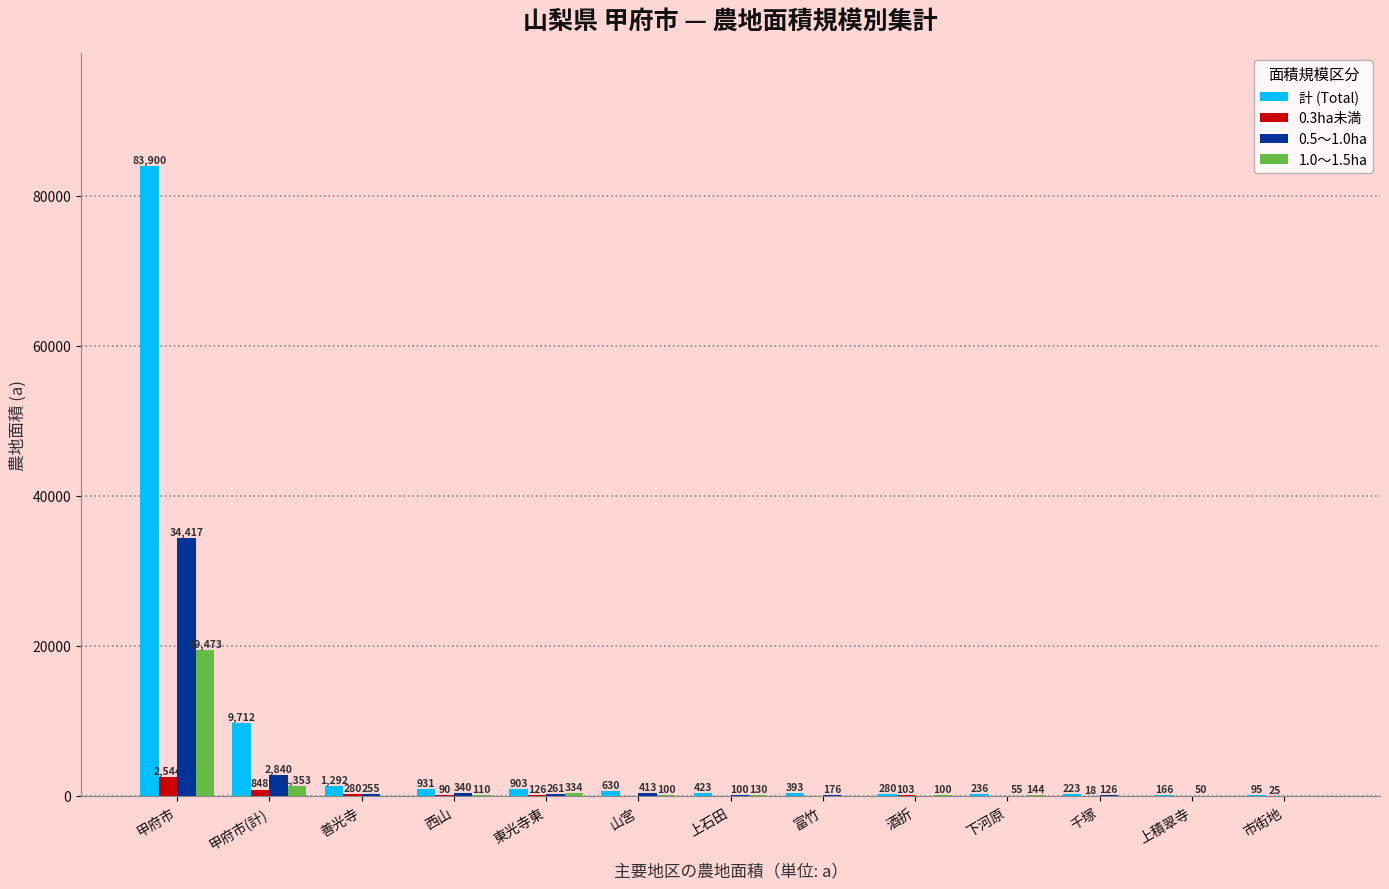

Which series has the largest total across all categories?

計 (Total)